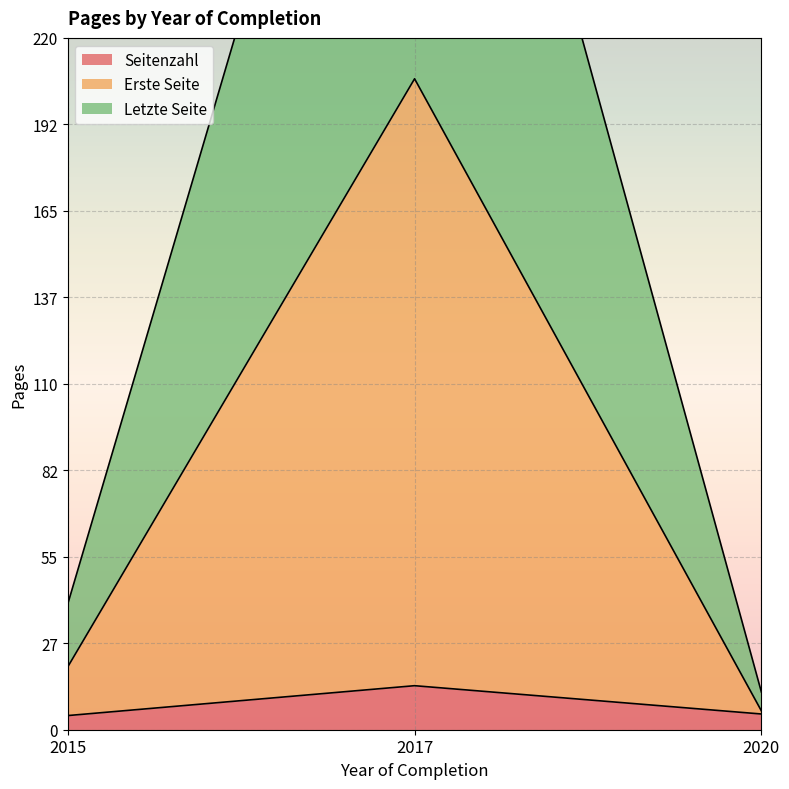

What is the average value of the Letzte Seite series?

63